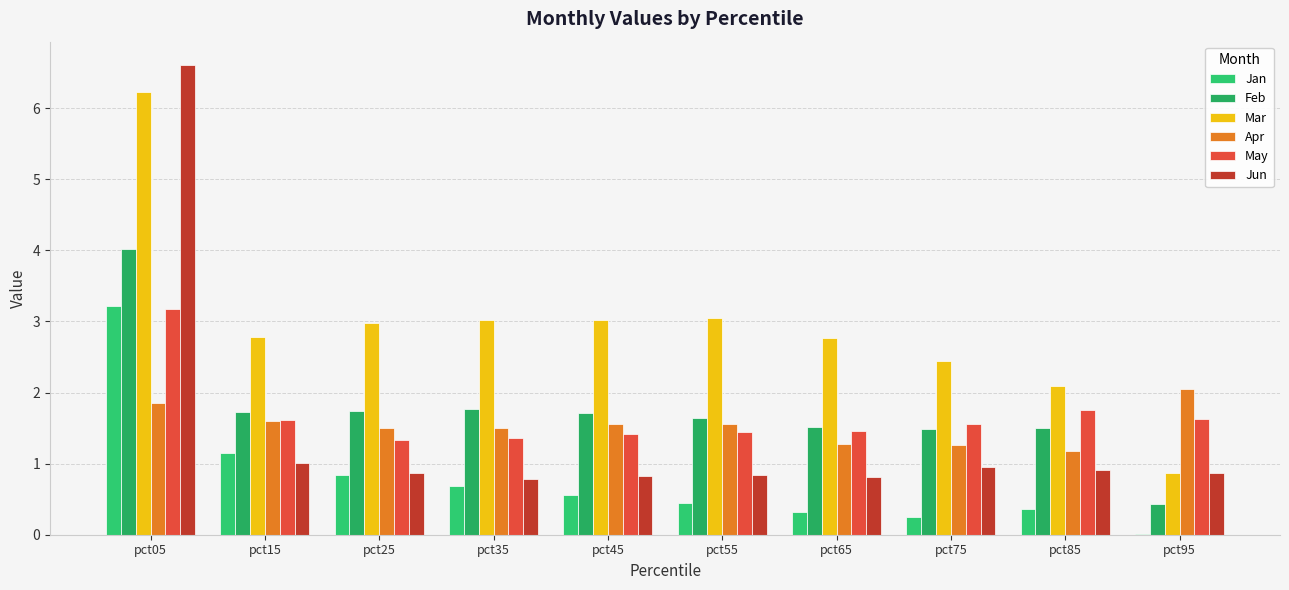

What is the approximate value of Jan at pct55?

0.4